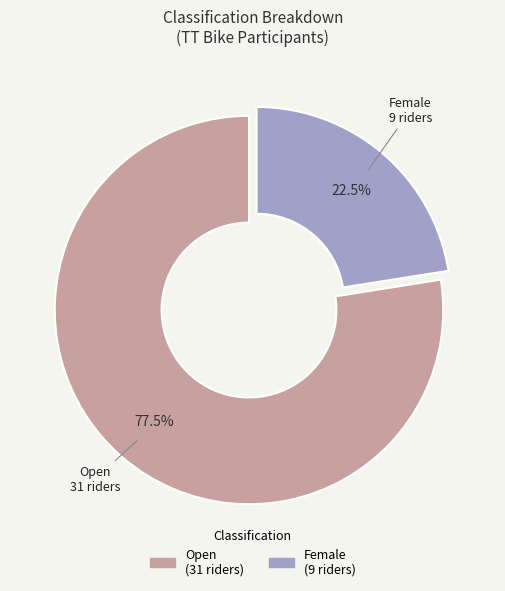

Do Open and Female together represent more than half of the pie?

Yes